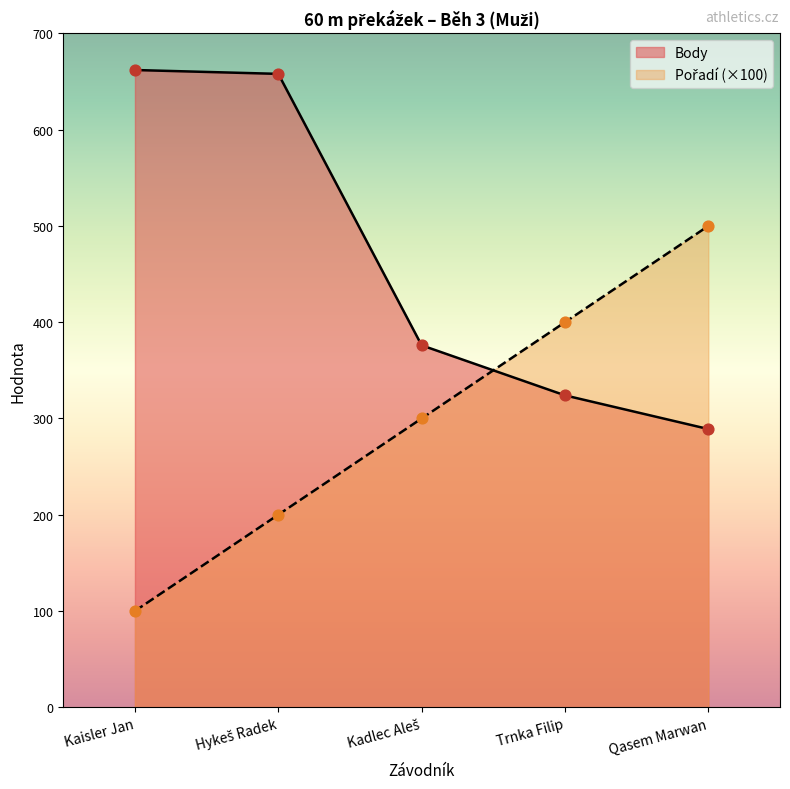

Which series has the largest Y range (max minus min)?

Pořadí